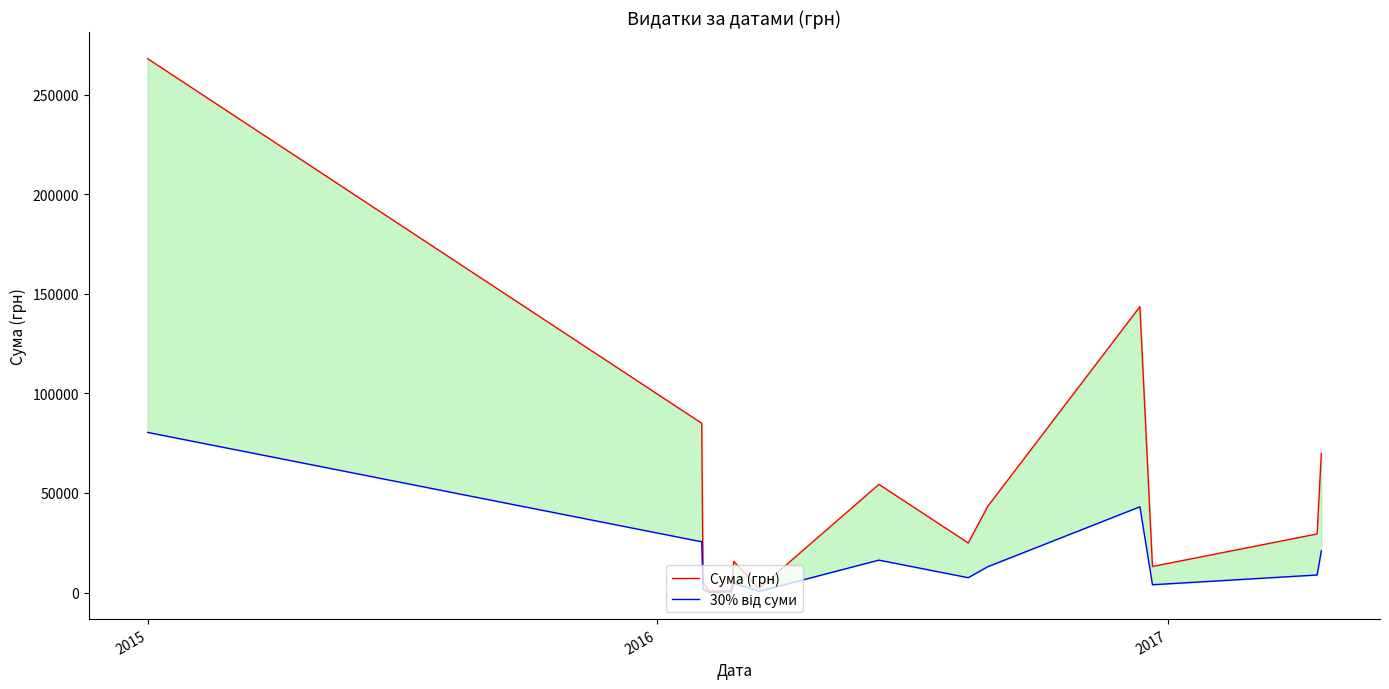

True or false: 30% від суми and Сума (грн) cross at least once.

False